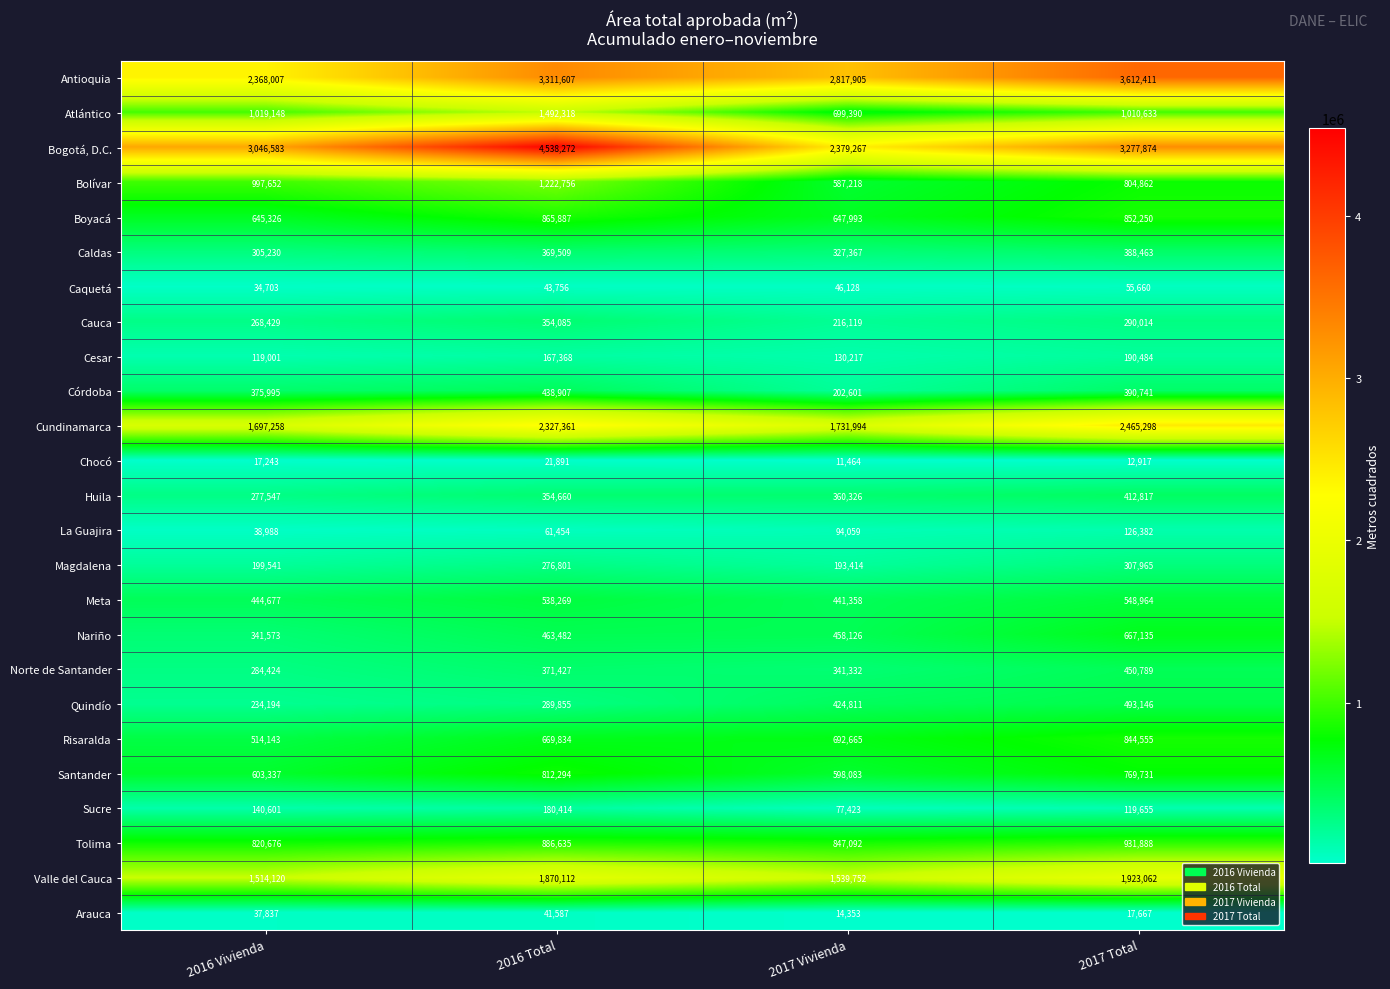

What is the average value of the Tolima series?

871573